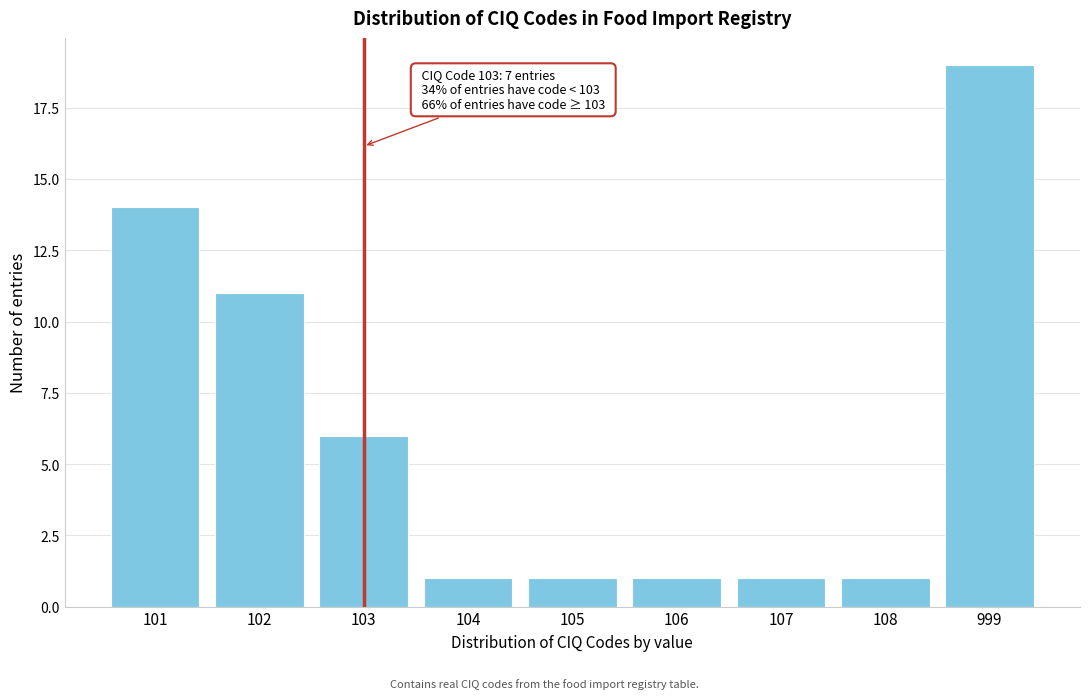

Reading left to right, what are all the values shown in this chart?

14	11	6	1	1	1	1	1	19